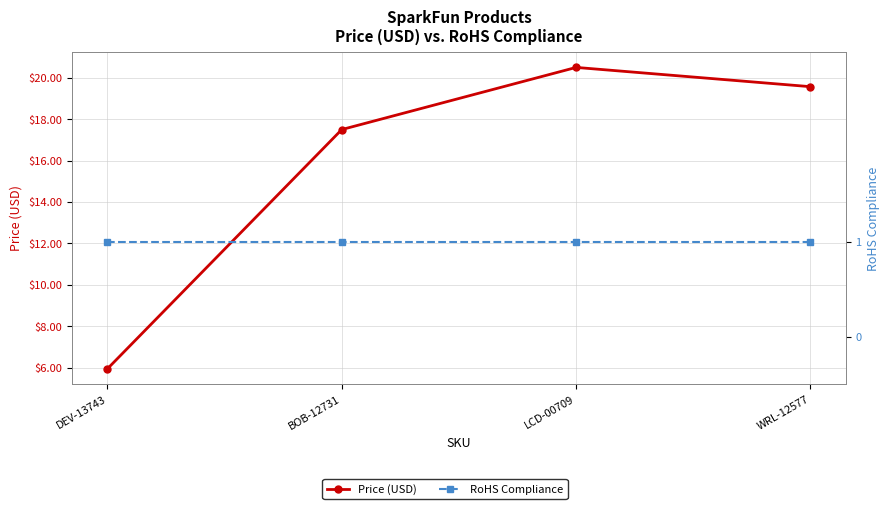

What is the difference between the maximum and second lowest values in the Price (USD) series?

3.0